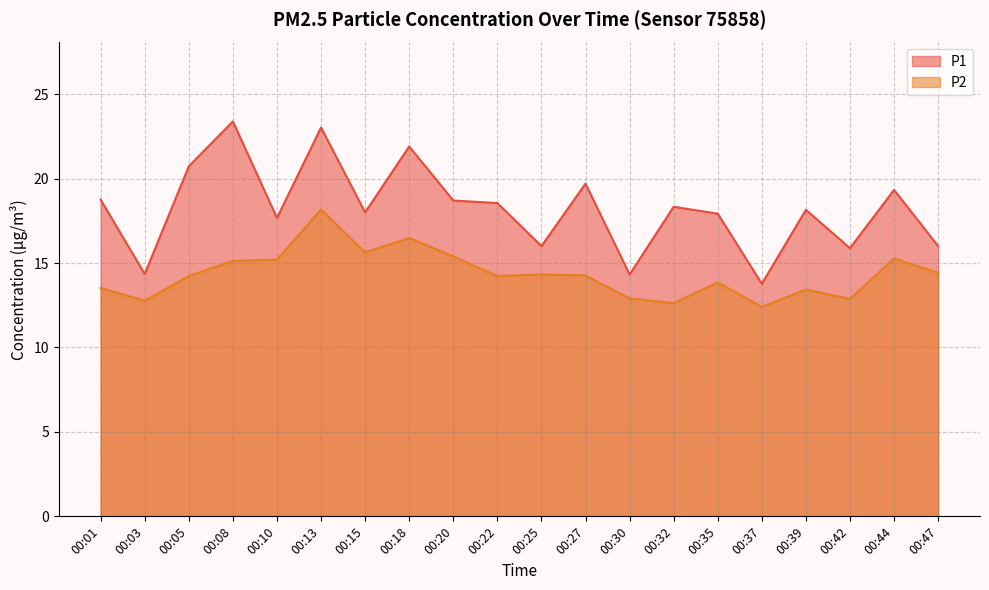

What is the sum of the P1 values at 00:32 and 00:13?

41.3